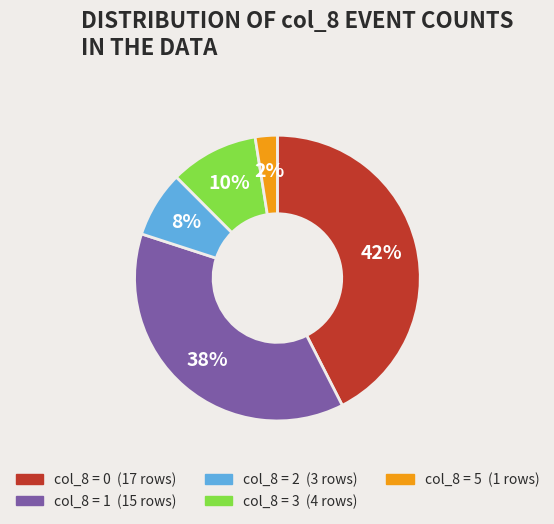

To the nearest percent, what is the average slice percentage?

20%